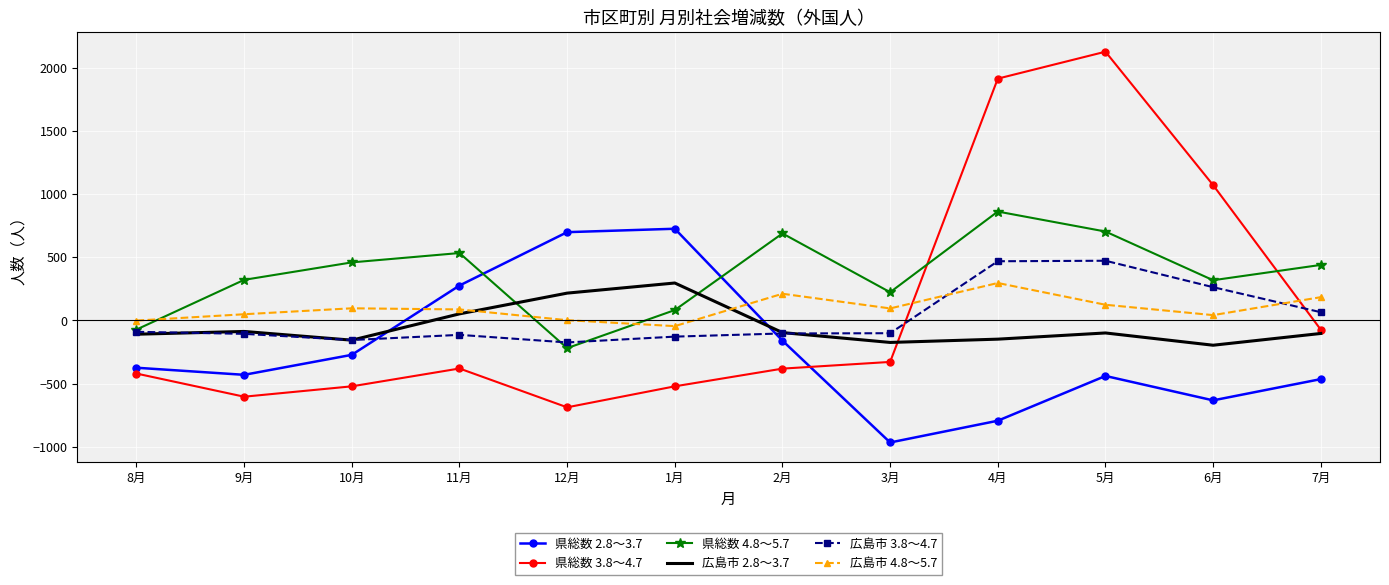

What is the difference between the 広島市 2.8～3.7 values at 10月 and 12月?

372